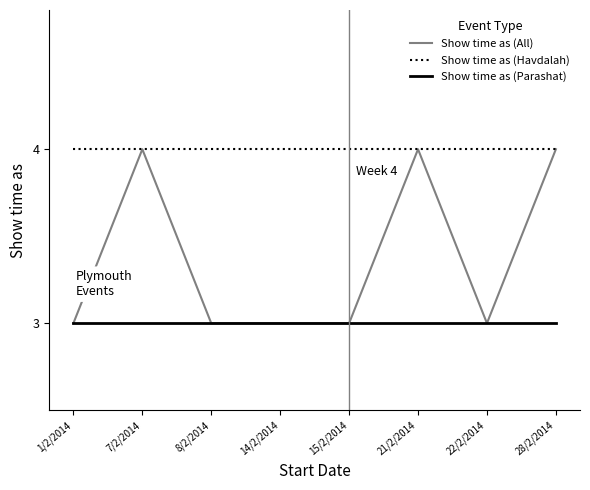

Which series has the largest total across all categories?

Show time as (Havdalah)